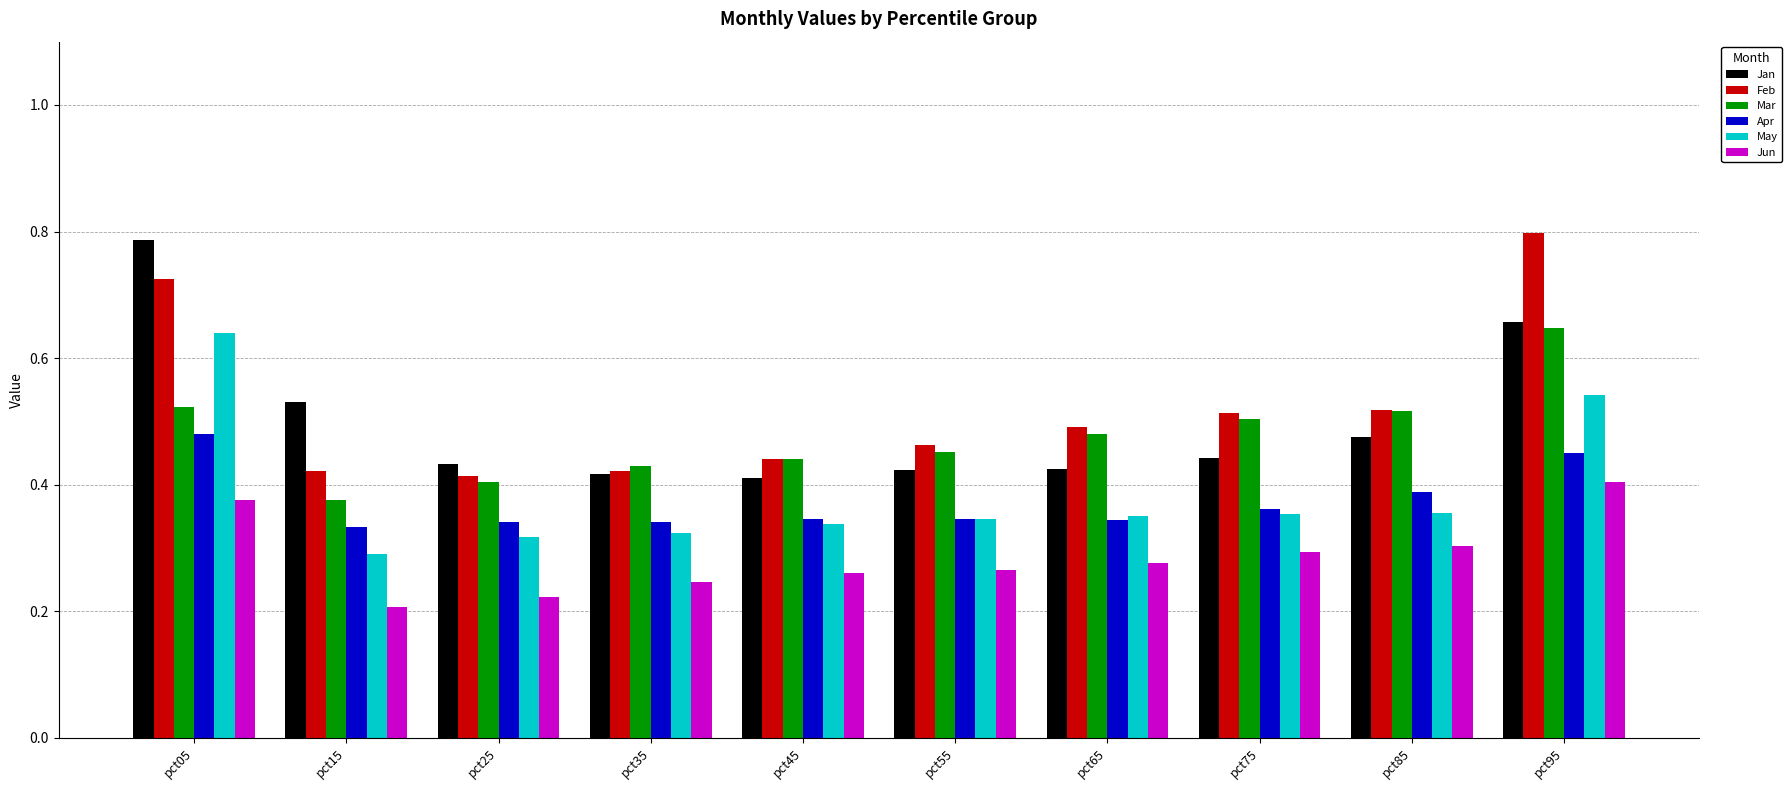

Is it true that Apr equals 0.5 at pct05?

True